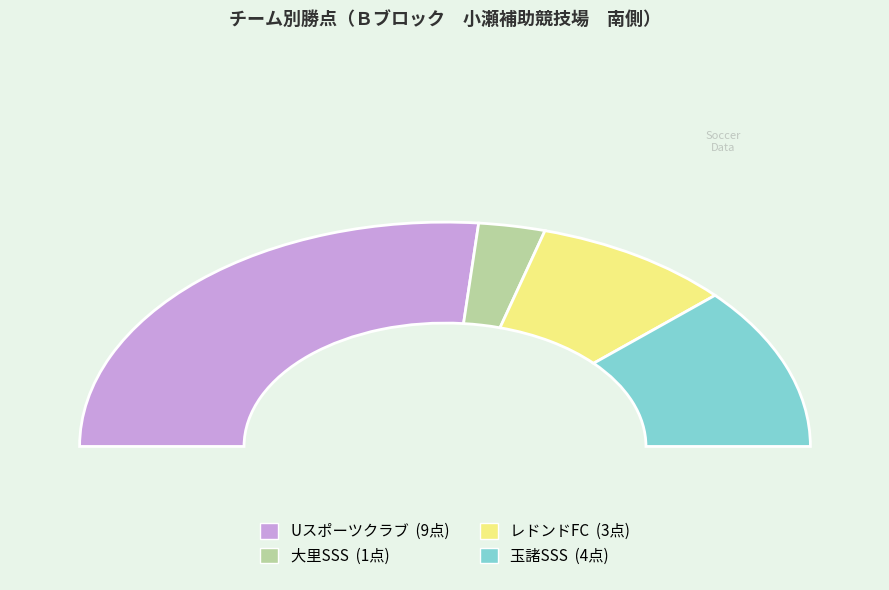

Which category has the smallest portion of the pie?

大里SSS